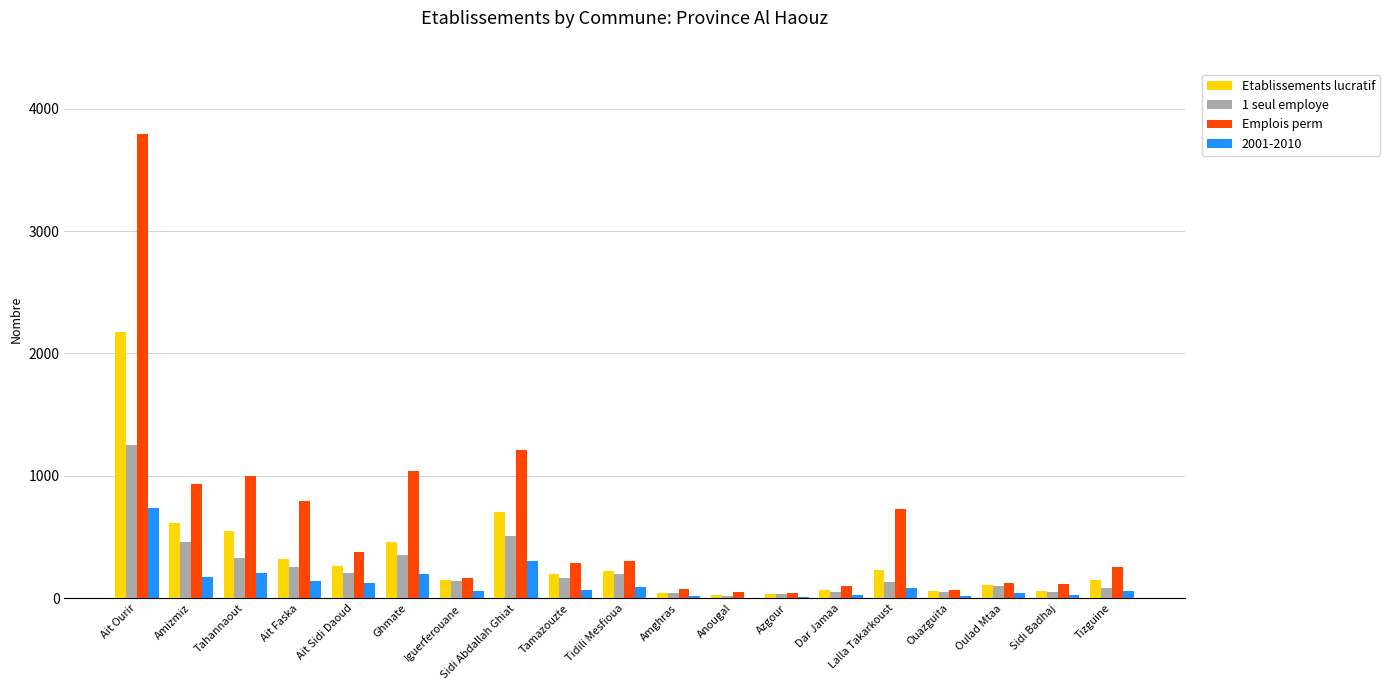

Is it true that 1 seul employe equals 194 at Tidili Mesfioua?

True